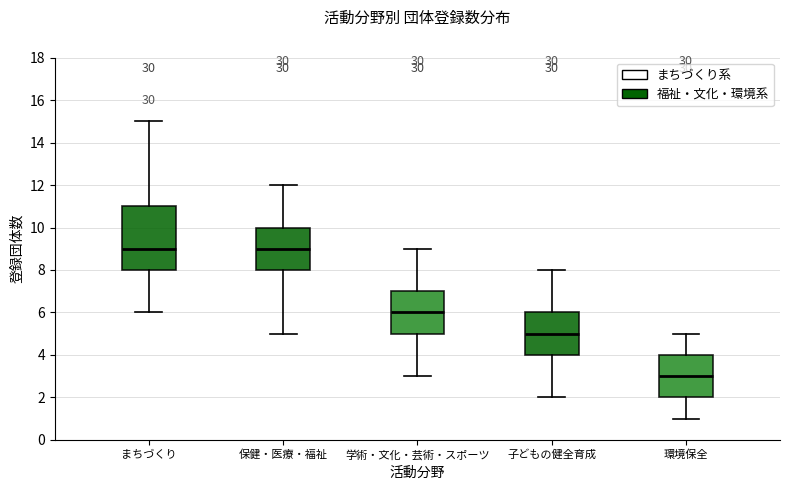

Reading left to right, read every box against the y-axis: the position of its median line, the range the box covers, and the ends of its whiskers. The values are not printed on the chart, so give them approximately, as read against the axis.

まちづくり: median 9, box 8 to 11, whiskers 6 to 15
保健・医療・福祉: median 9, box 8 to 10, whiskers 5 to 12
学術・文化・芸術・スポーツ: median 6, box 5 to 7, whiskers 3 to 9
子どもの健全育成: median 5, box 4 to 6, whiskers 2 to 8
環境保全: median 3, box 2 to 4, whiskers 1 to 5